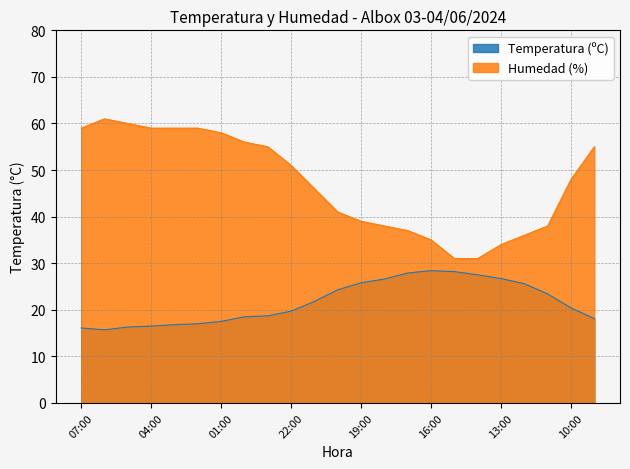

How many lines are shown in the chart?

2